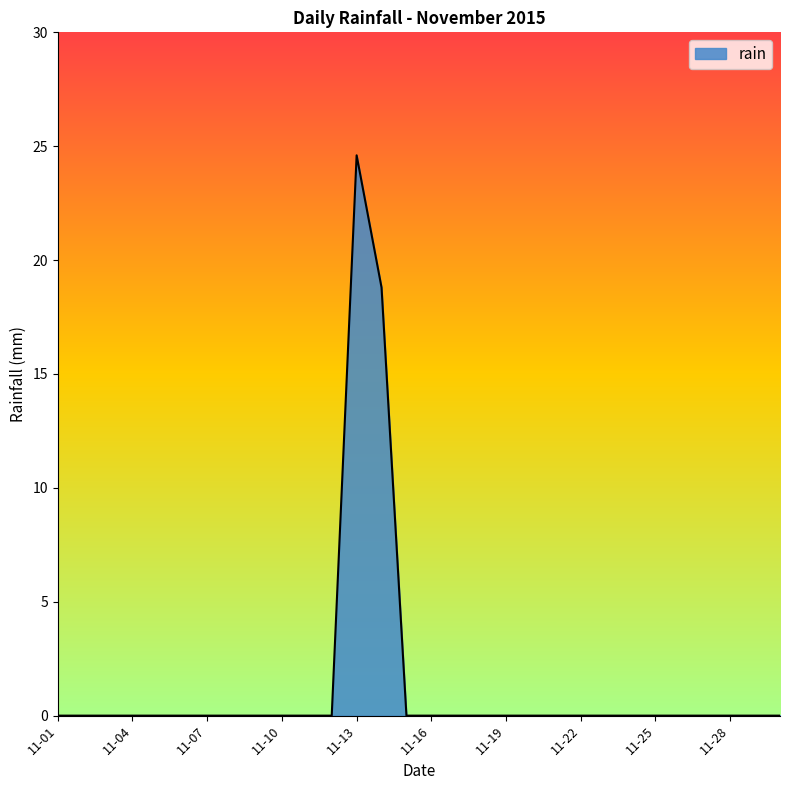

What is the greatest value displayed?

24.6